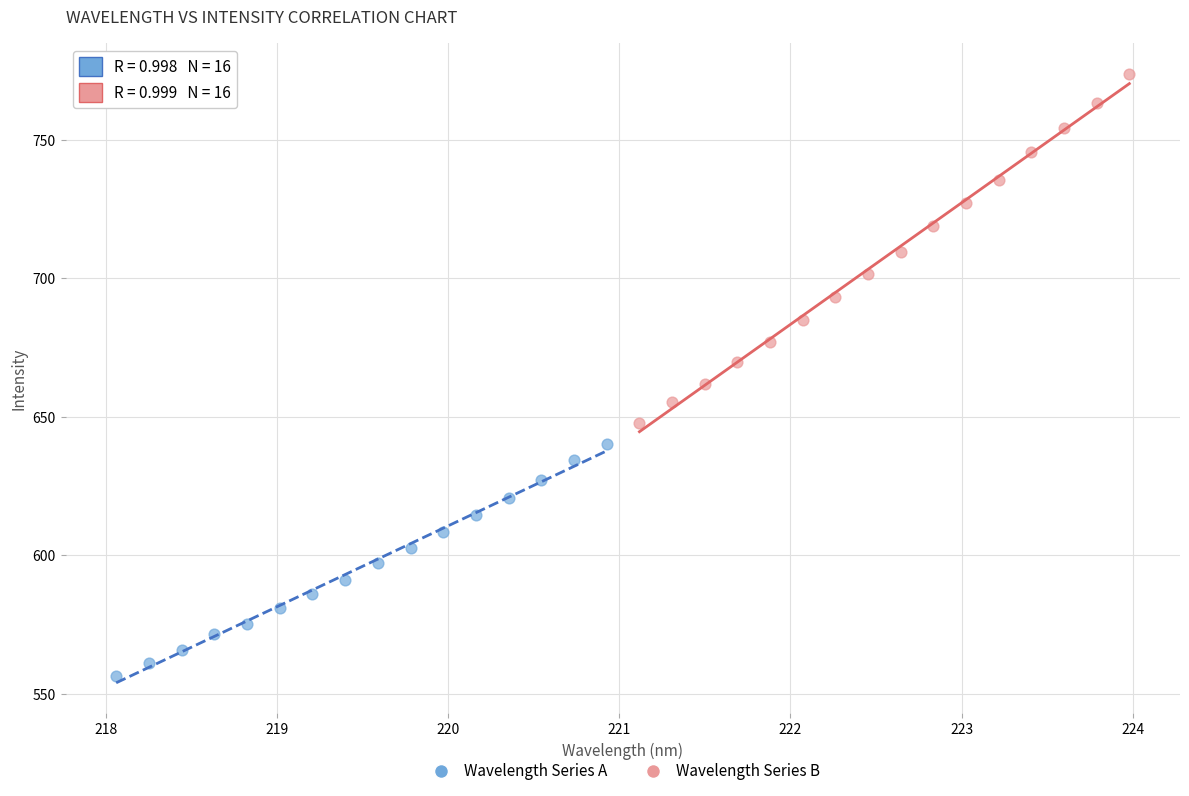

Which series contains the lowest Y value?

Wavelength Series A